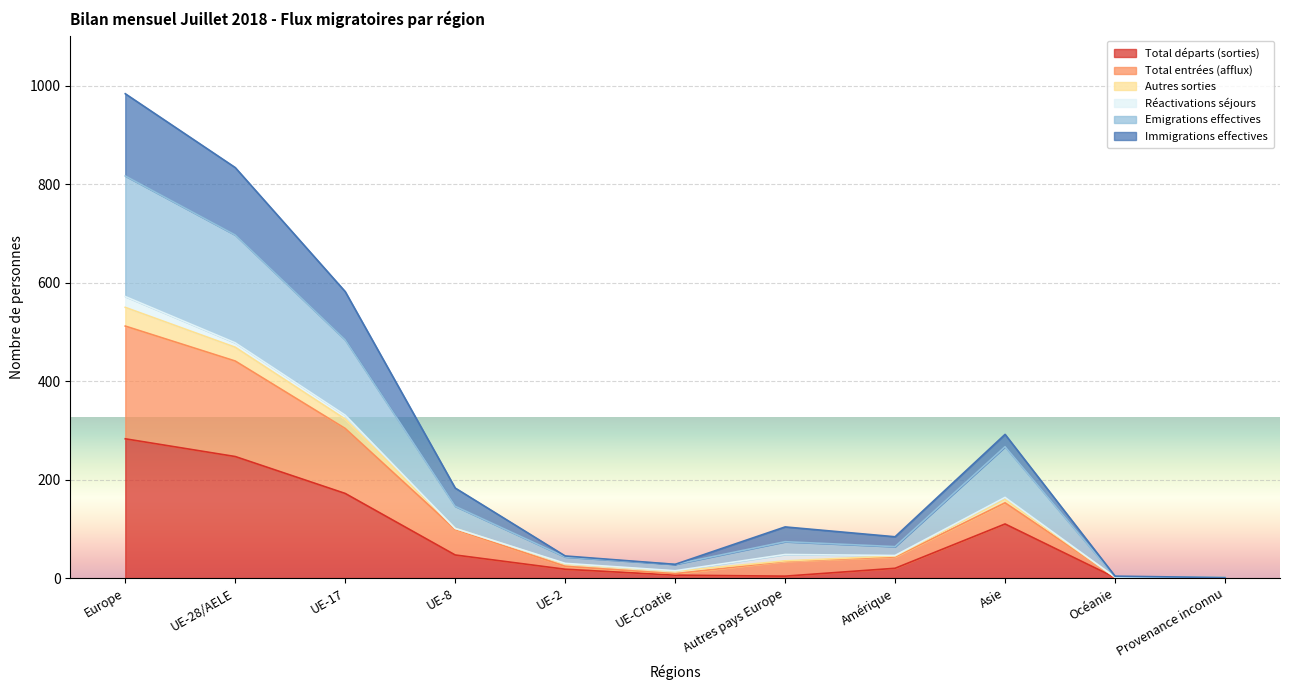

At which label does Total départs (sorties) reach its peak?

Europe